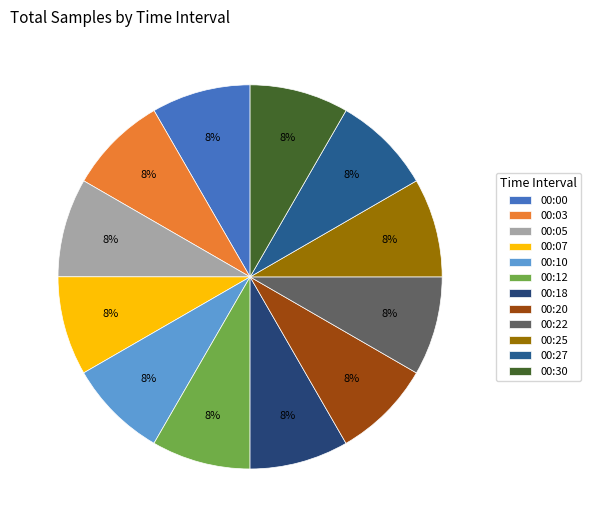

What percentage do 00:00 and 00:20 together represent?

16.7%